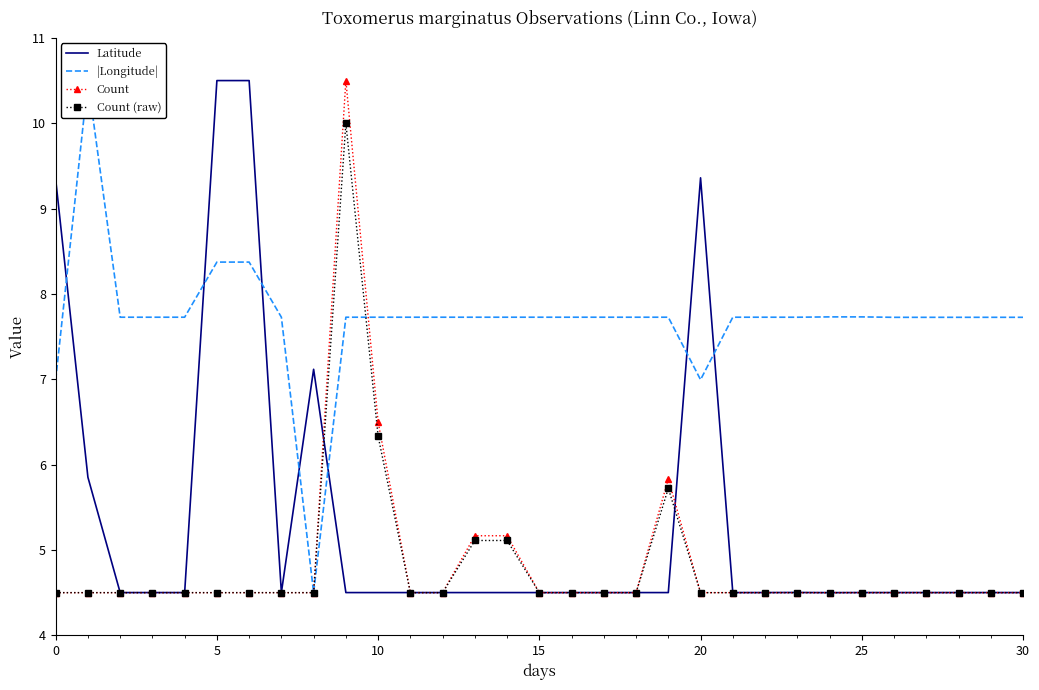

At which label is Count (raw) closest to 7?

10